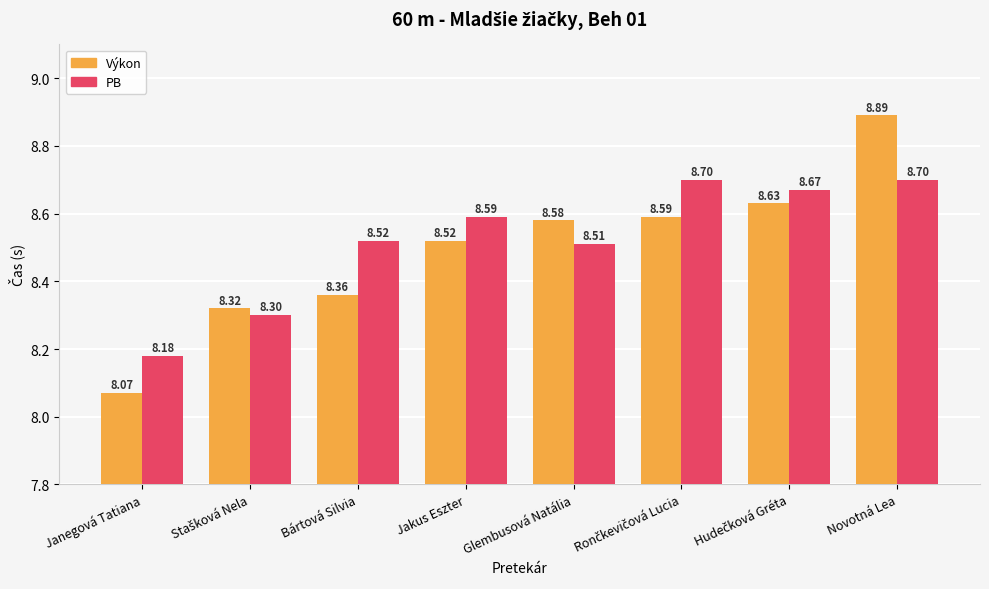

Rank the series by their maximum value, from highest to lowest.

Výkon, PB